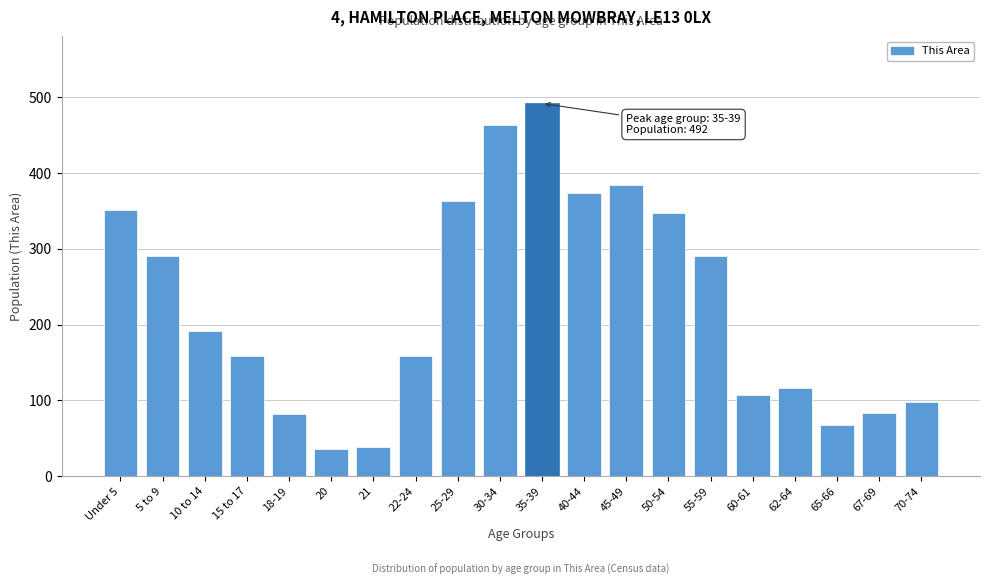

Is it true that the value at 25-29 is 363?

True